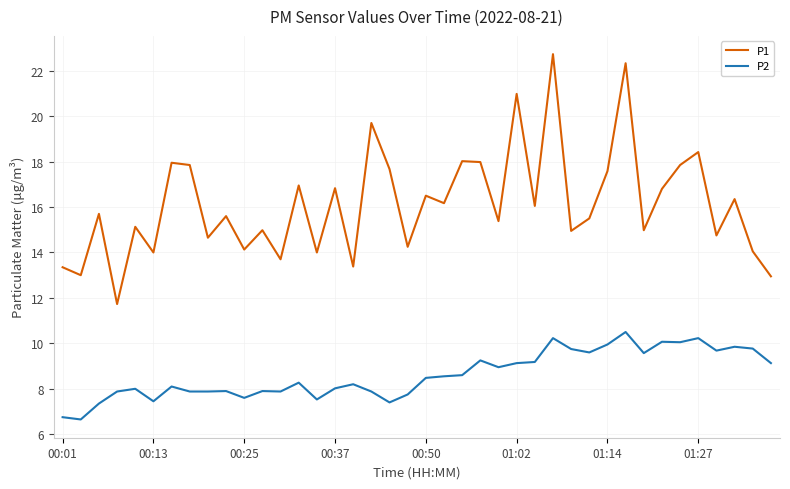

What is the greatest value displayed?

22.7